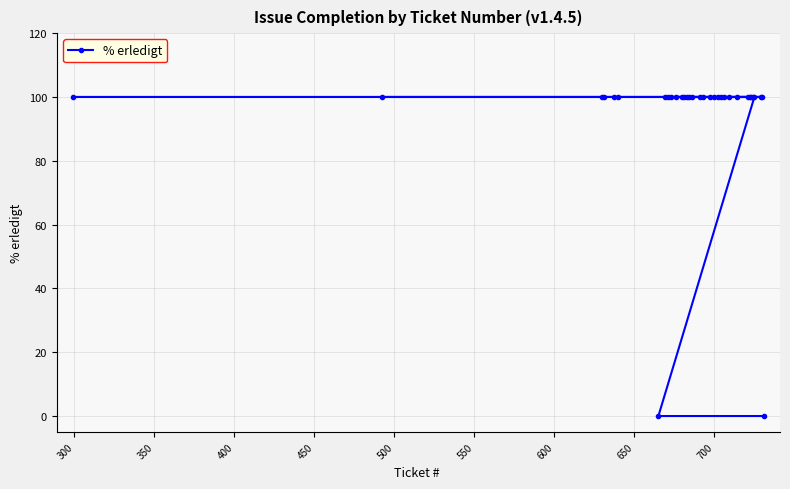

What is the greatest value displayed?

100